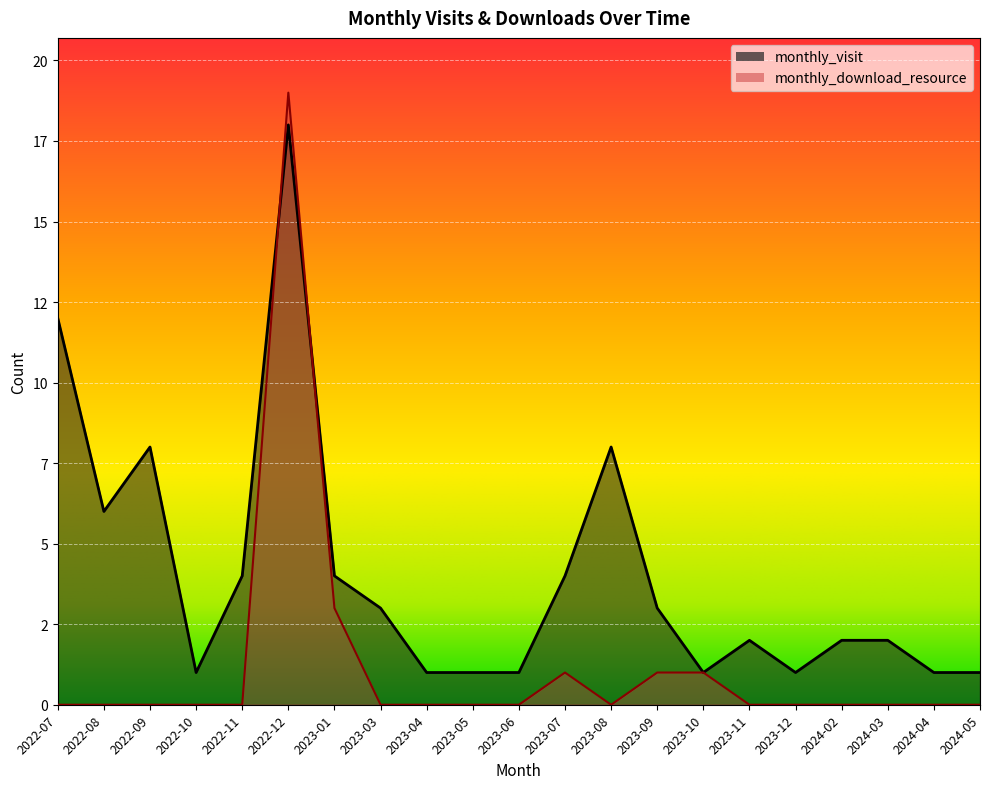

What is the label of the 16th point from the right?

2022-12